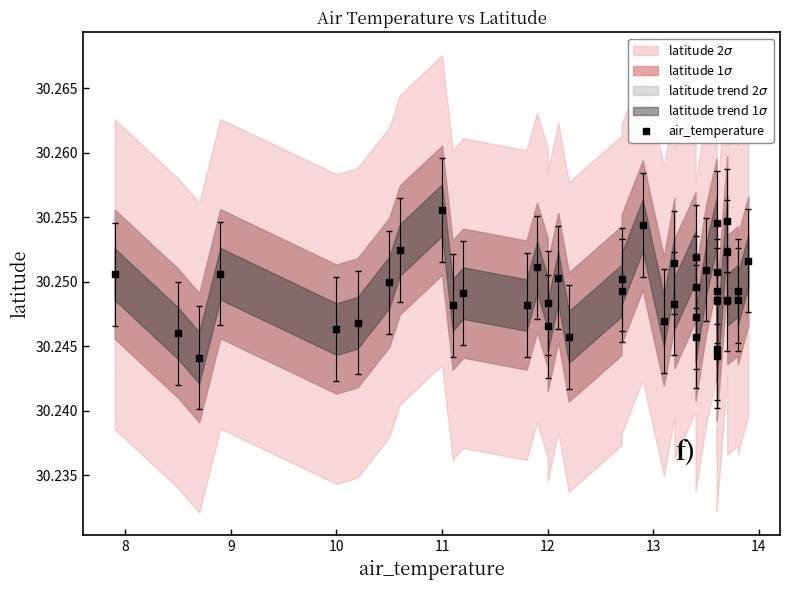

What is the range of X values (max minus min)?

6.0